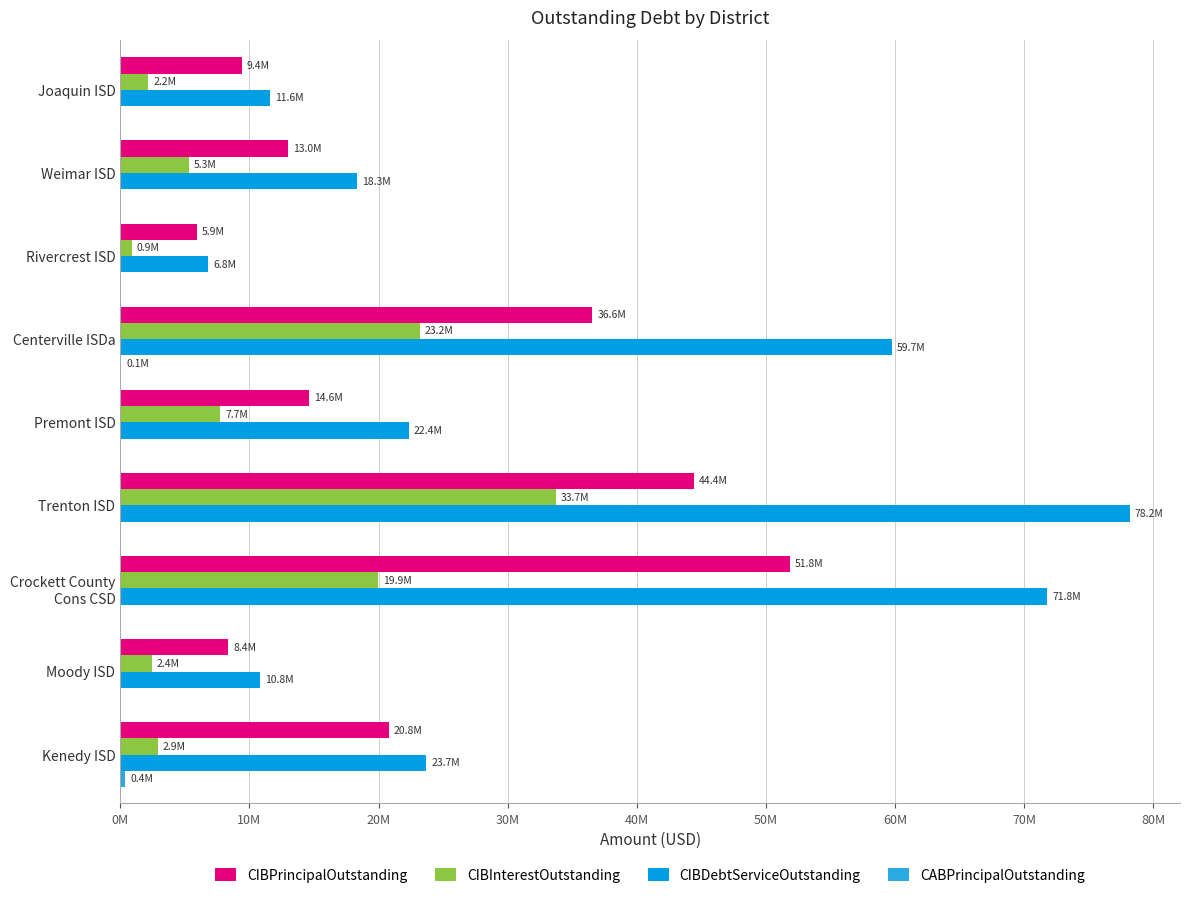

Which series has the largest total across all categories?

CIBDebtServiceOutstanding